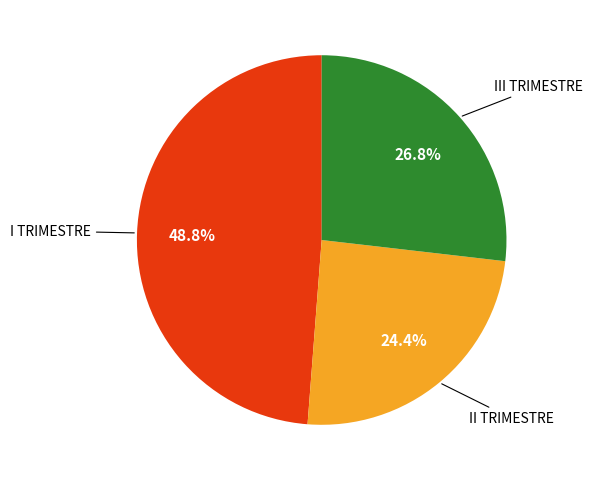

Is there any slice that represents more than half of the pie?

No